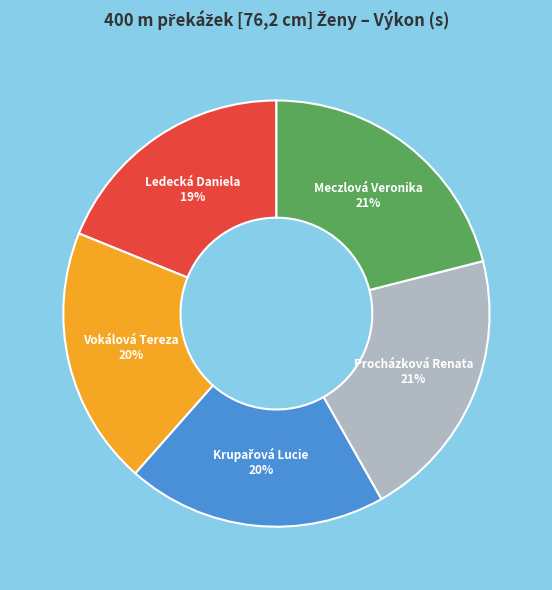

To the nearest percent, what is the difference between the Ledecká Daniela and Vokálová Tereza slice percentages?

1%